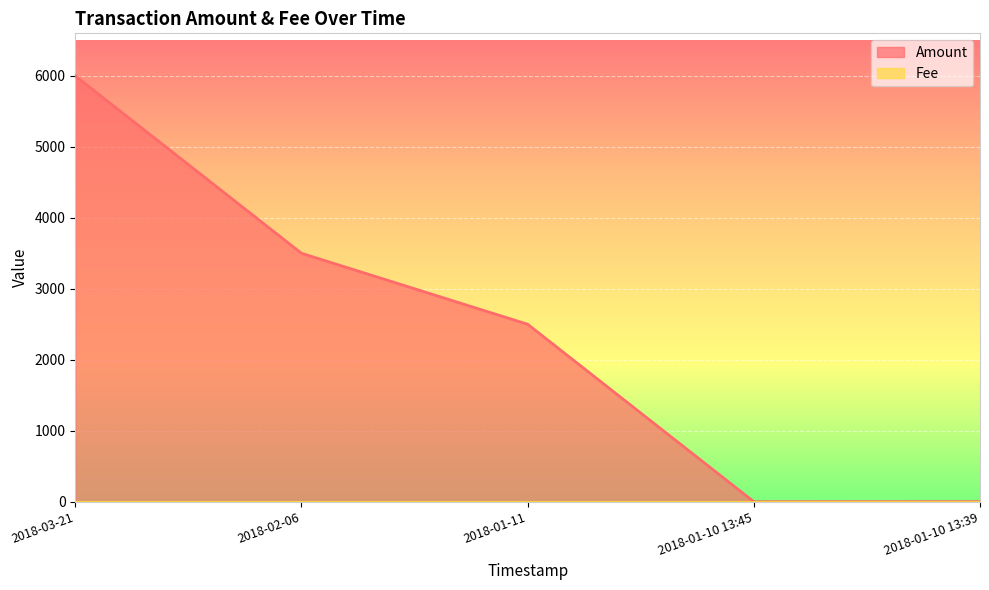

Is it true that the value at 2018-01-10 13:45 is -3041?

False